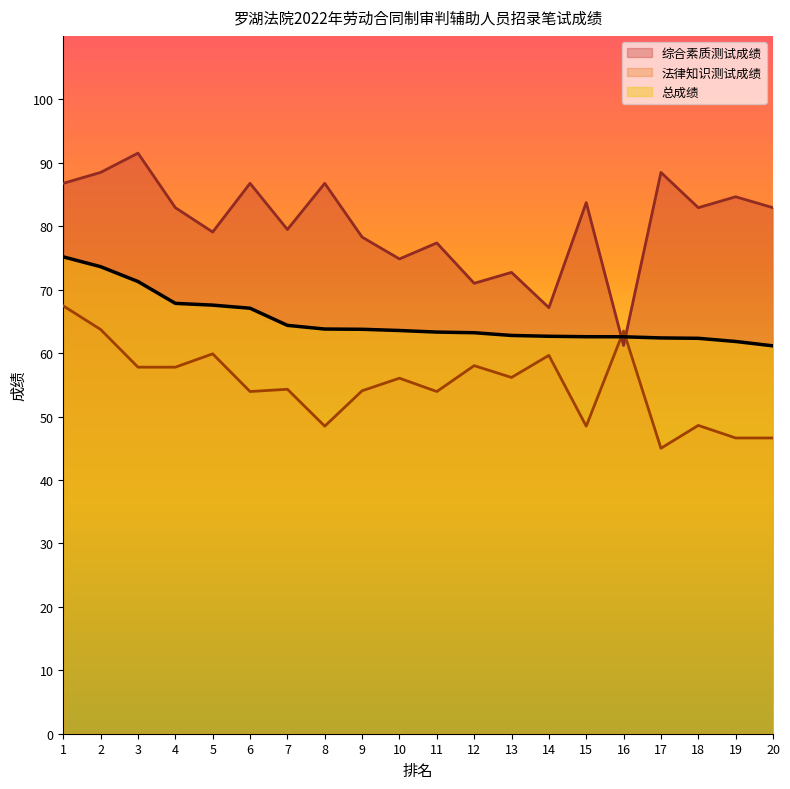

Reading left to right, what are all the values shown in this chart?

综合素质测试成绩: 86.8	88.5	91.5	82.9	79.1	86.8	79.5	86.8	78.3	74.8	77.4	71.0	72.7	67.2	83.7	61.2	88.5	82.9	84.6	82.9
法律知识测试成绩: 67.4	63.7	57.8	57.8	59.9	53.9	54.3	48.5	54.1	56.0	53.9	58.0	56.2	59.6	48.5	63.5	45.0	48.6	46.6	46.6
总成绩: 75.2	73.6	71.3	67.8	67.6	67.1	64.4	63.8	63.8	63.6	63.3	63.2	62.8	62.6	62.6	62.6	62.4	62.3	61.8	61.1